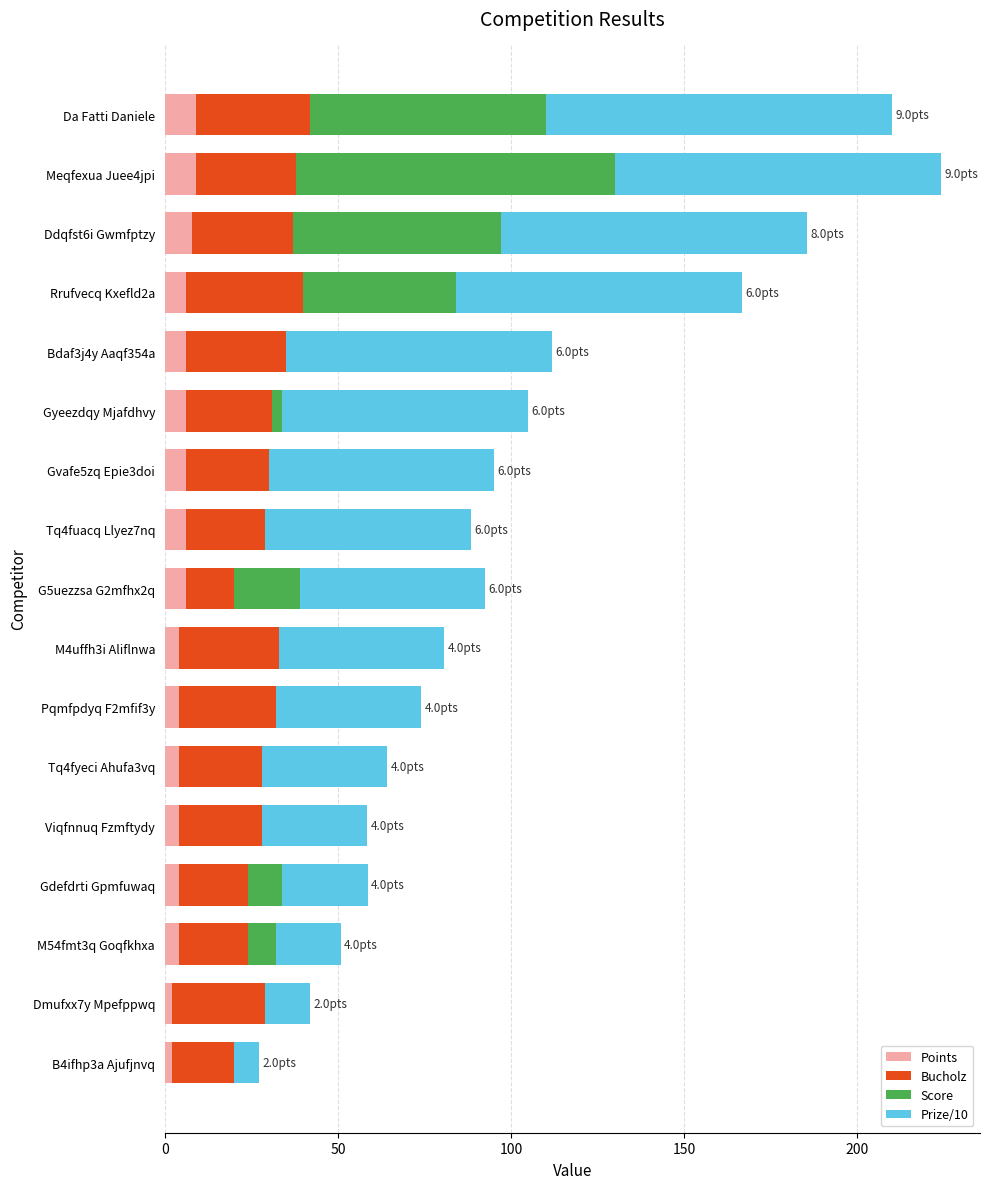

What is the highest value of the Points series?

9.0